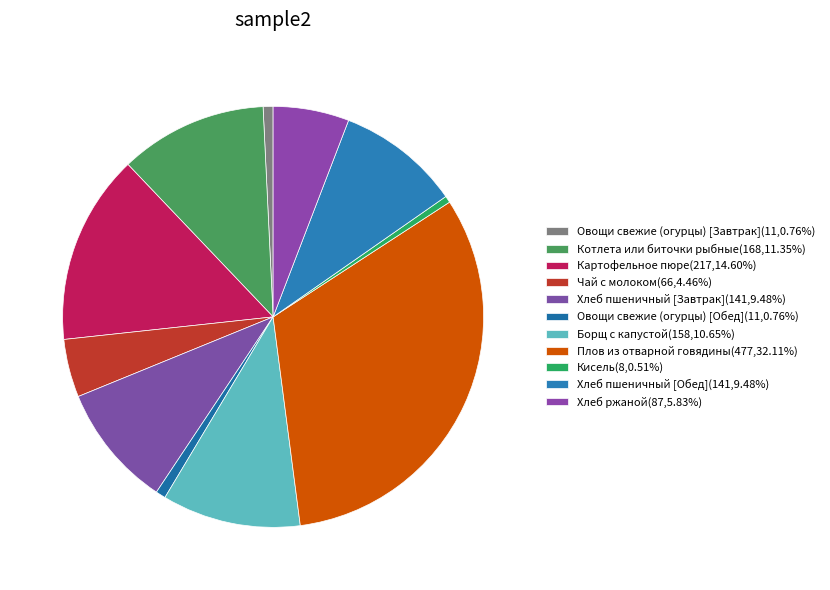

To the nearest percent, what portion does Хлеб пшеничный [Завтрак] represent?

9%